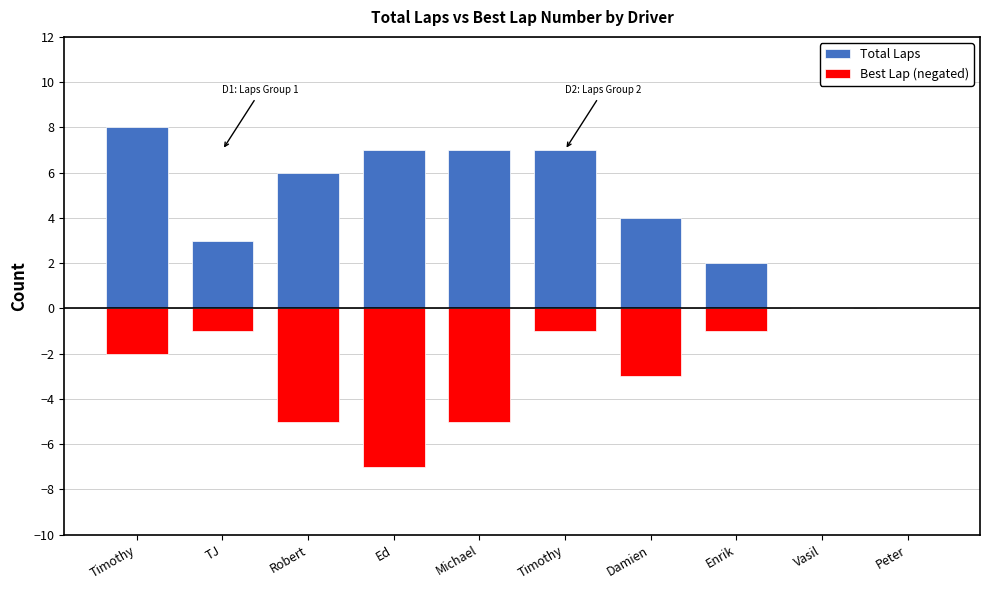

At which category is the sum across all series the highest?

Timothy